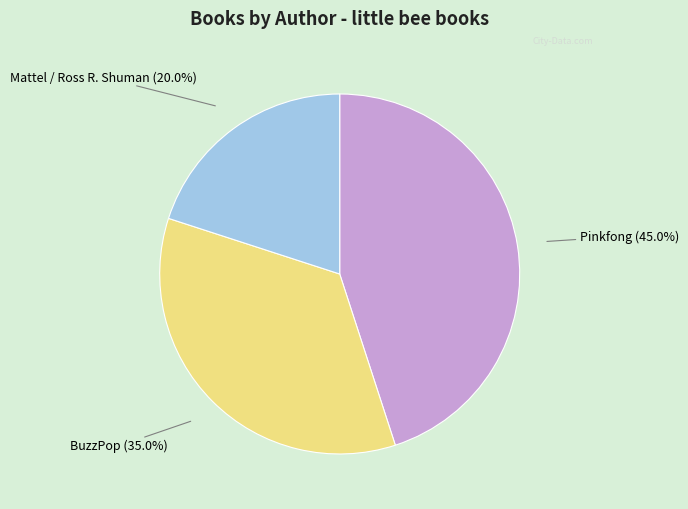

Is there any slice that represents more than half of the pie?

No